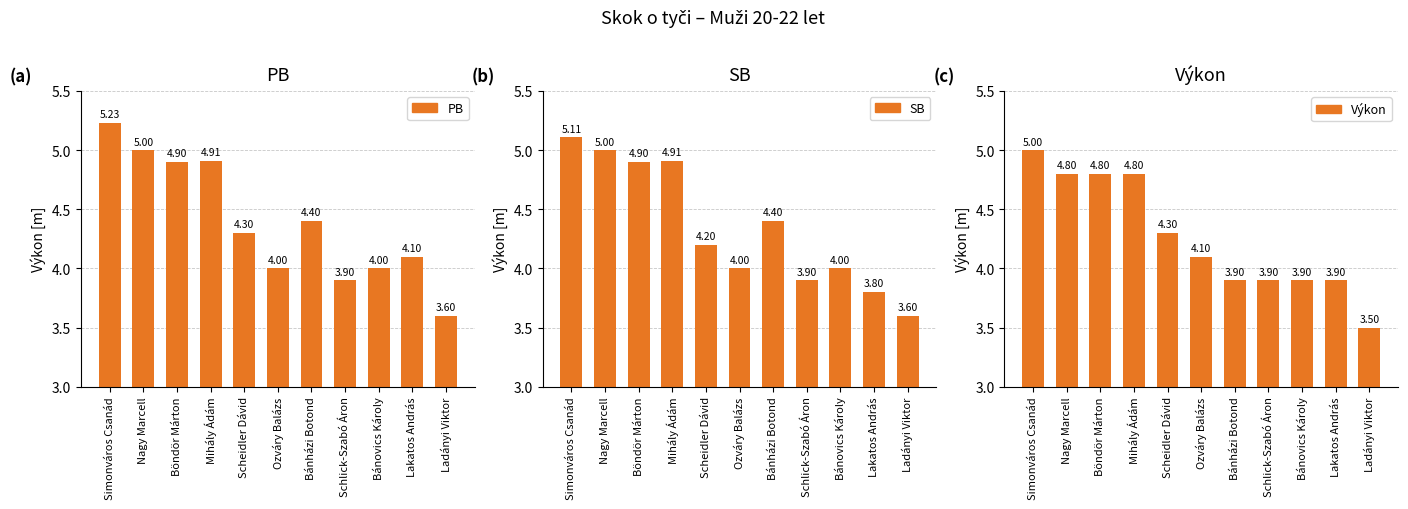

Reading left to right, list all the values displayed in this chart.

PB: 5.2	5.0	4.9	4.9	4.3	4.0	4.4	3.9	4.0	4.1	3.6
SB: 5.1	5.0	4.9	4.9	4.2	4.0	4.4	3.9	4.0	3.8	3.6
Výkon: 5.0	4.8	4.8	4.8	4.3	4.1	3.9	3.9	3.9	3.9	3.5